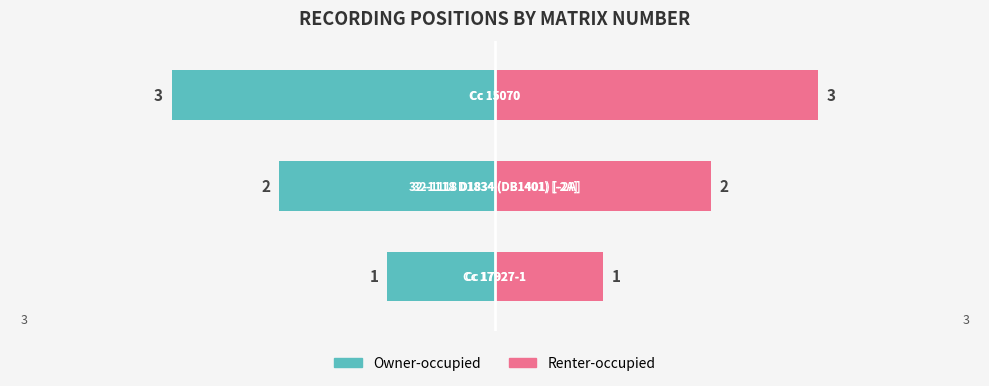

How many Right / Renter-occupied values are between 1 and 3?

3